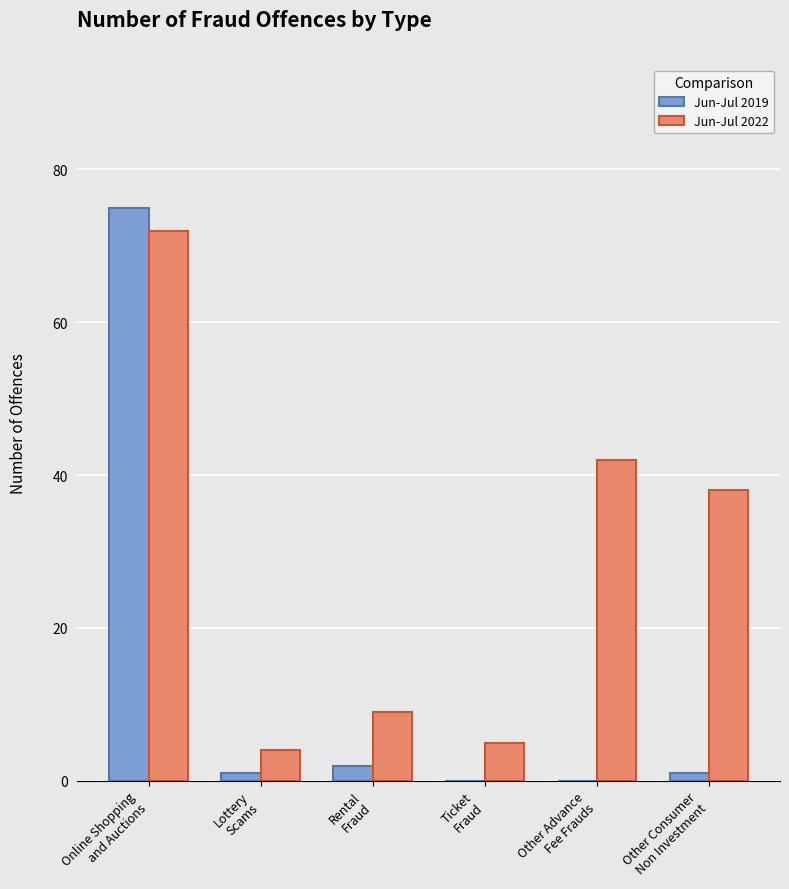

Which series has the largest range (max minus min)?

Jun-Jul 2019